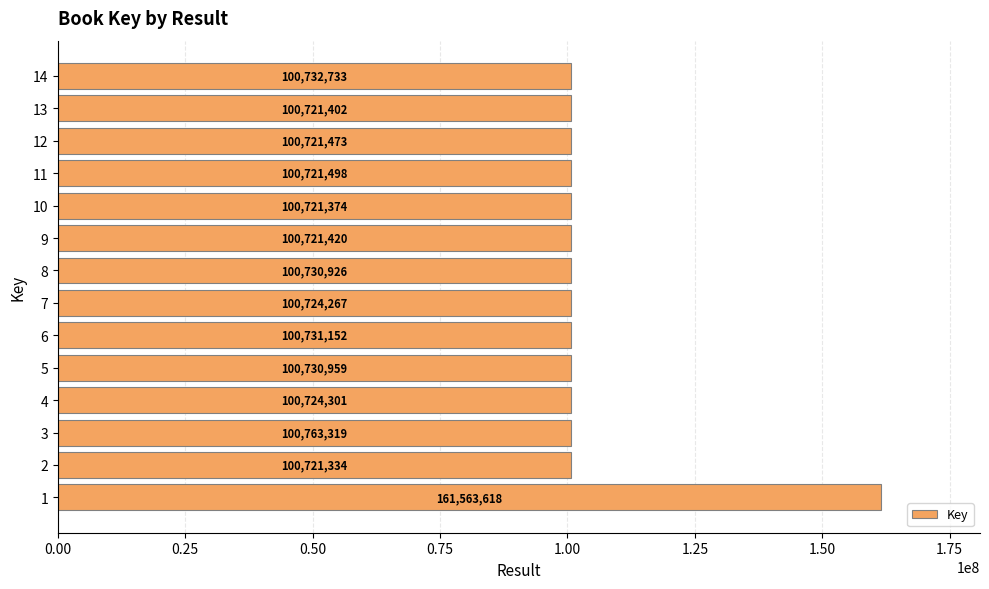

Rank the categories by value from highest to lowest.

1, 3, 14, 6, 5, 8, 4, 7, 11, 12, 9, 13, 10, 2